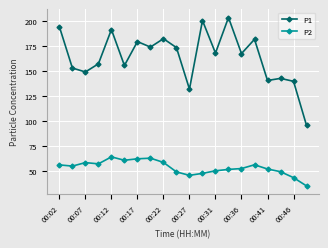

Which series has the largest total across all categories?

P1